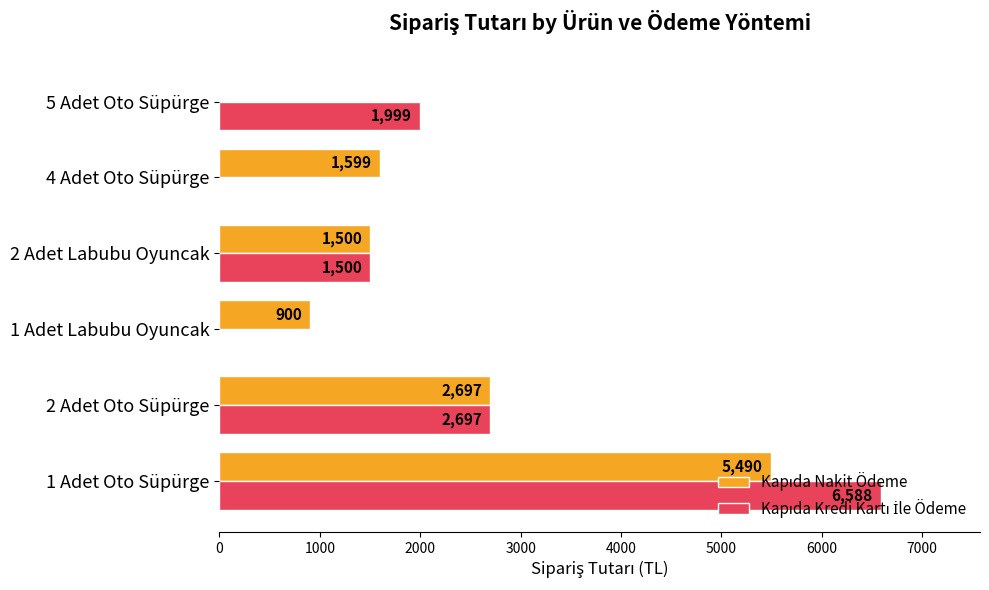

What is the total value across all series at 2 Adet Labubu Oyuncak?

3000